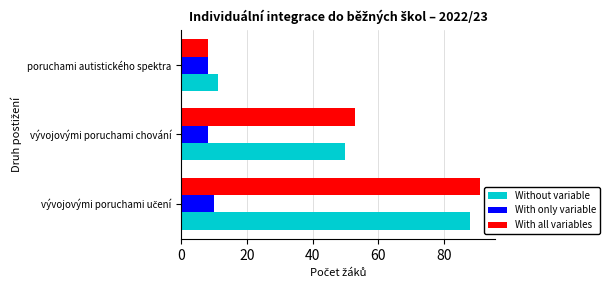

Is the value of With all variables at vývojovými poruchami chování greater than the value of Without variable at poruchami autistického spektra?

Yes